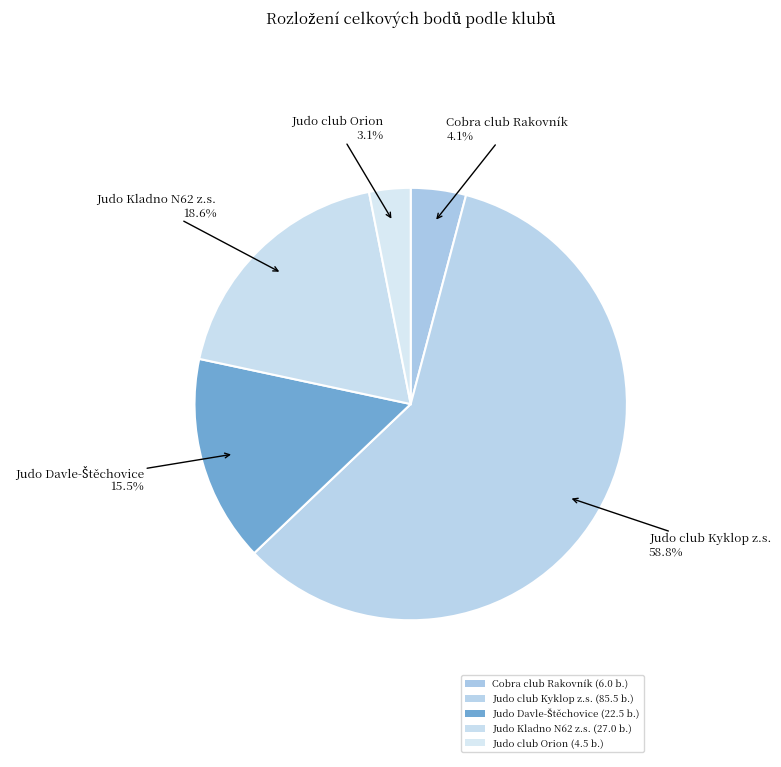

Which slice is the largest?

Judo club Kyklop z.s.